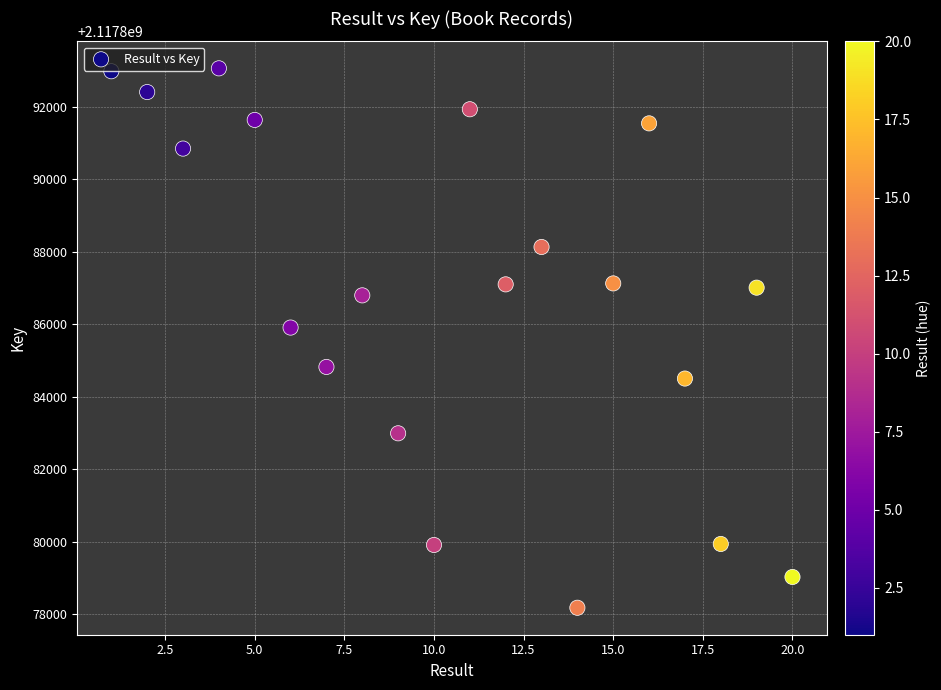

What Y value in the scatter plot is closest to 2117885619?

2117885908